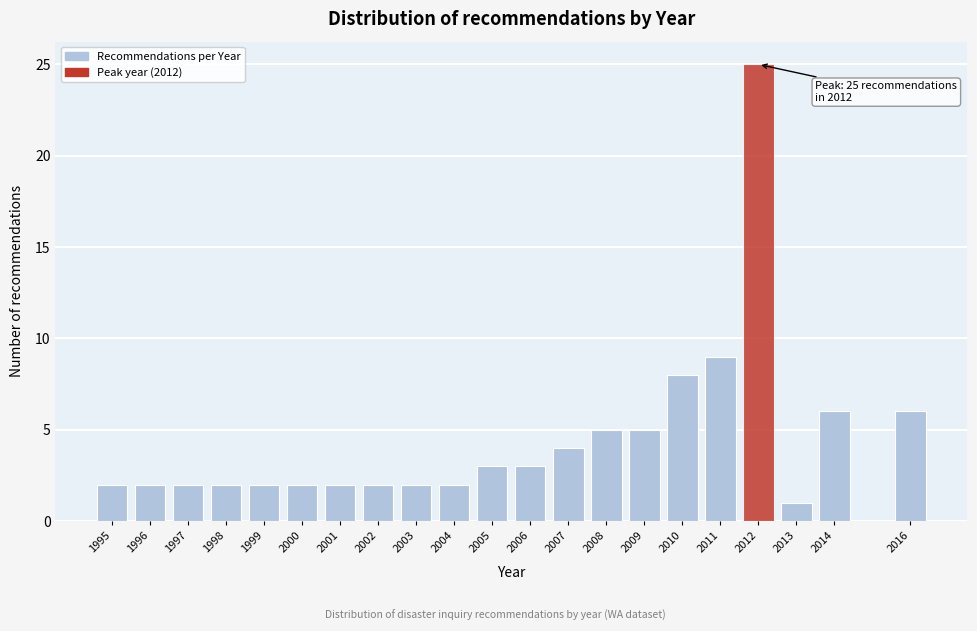

Reading right to left, extract all data points from this chart.

6	6	1	25	9	8	5	5	4	3	3	2	2	2	2	2	2	2	2	2	2